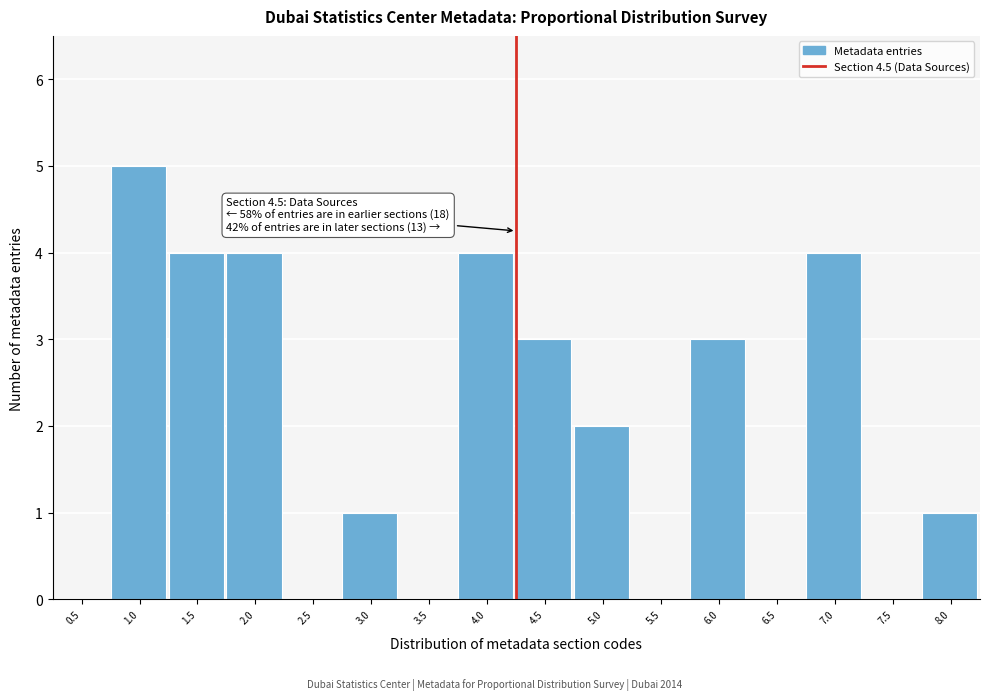

Reading right to left, transcribe all the data shown in this chart.

8.0=1	7.5=0	7.0=4	6.5=0	6.0=3	5.5=0	5.0=2	4.5=3	4.0=4	3.5=0	3.0=1	2.5=0	2.0=4	1.5=4	1.0=5	0.5=0